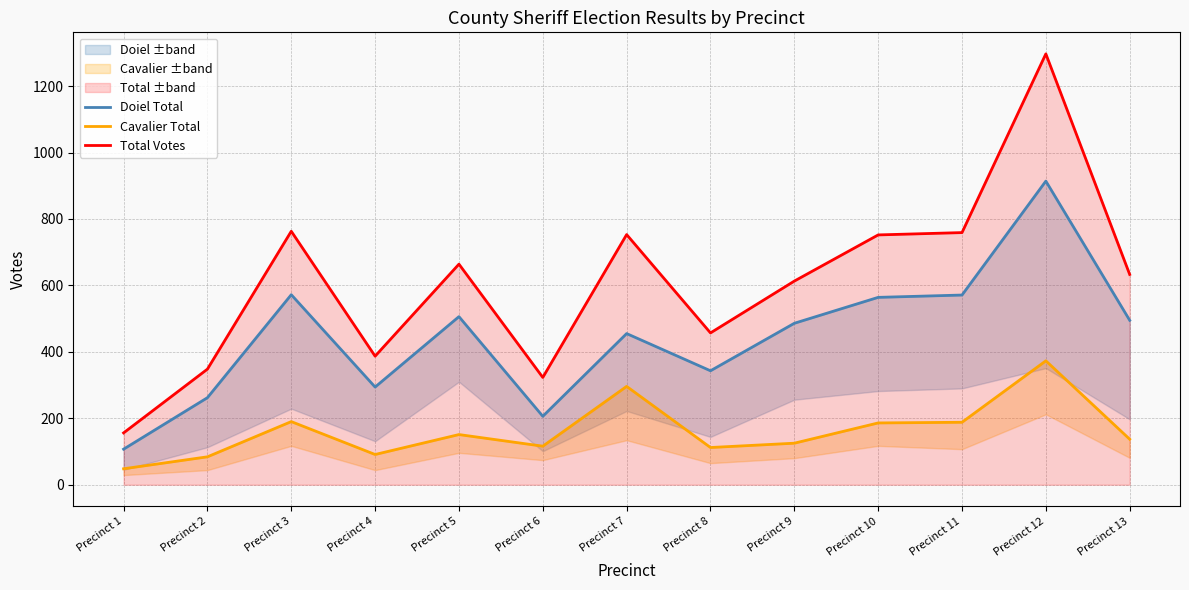

What is the spread (max minus min) of values at Precinct 2?

264